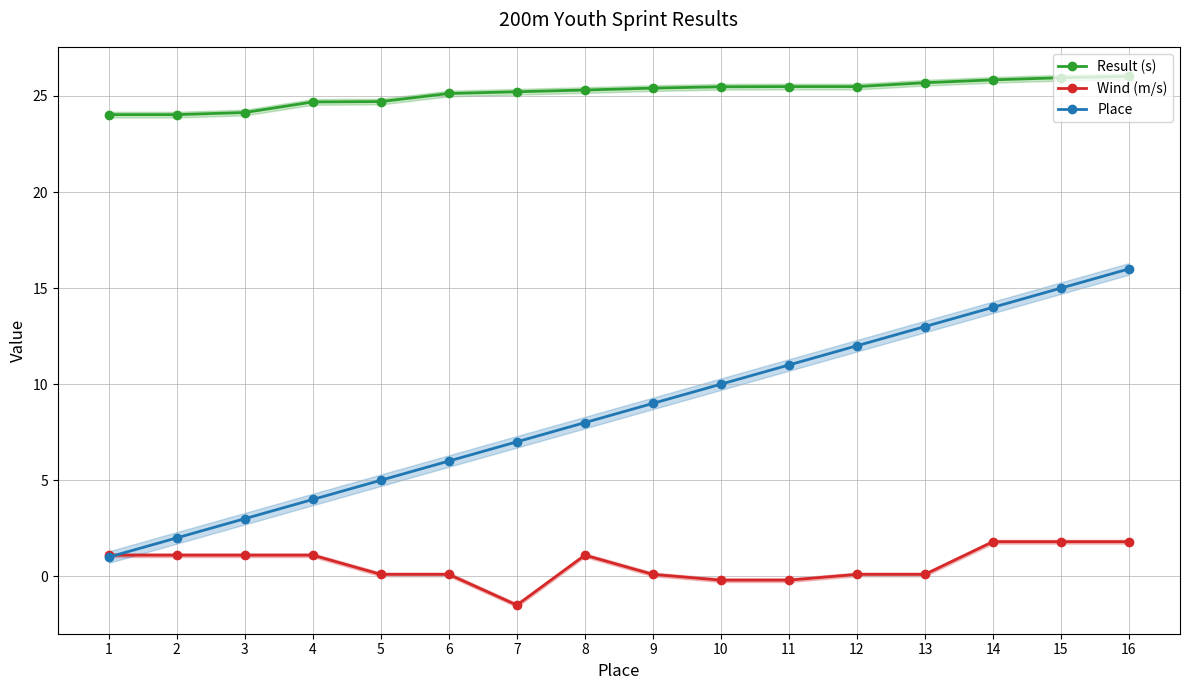

True or false: Result (s) and Place intersect in this chart.

False